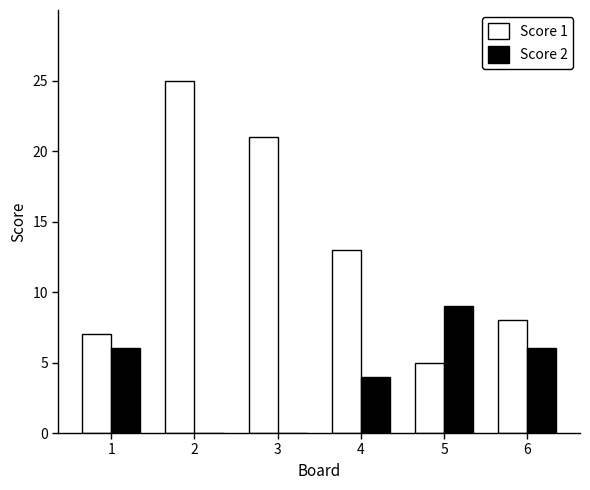

Is the value of Score 1 at 5 greater than the value of Score 2 at 6?

No